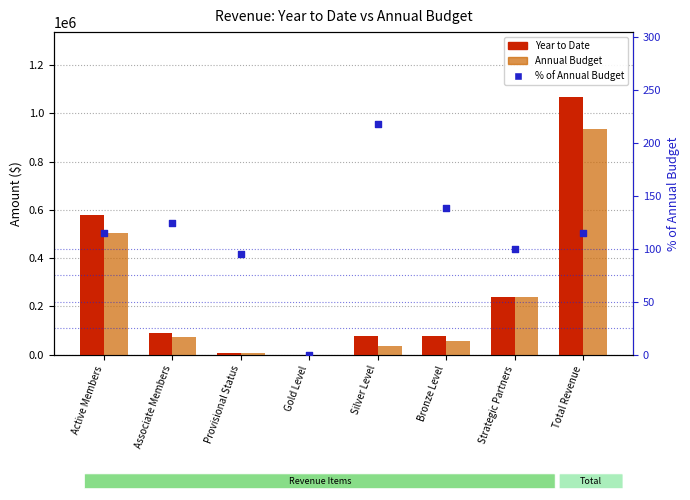

Which series has the largest Y range (max minus min)?

Year to Date